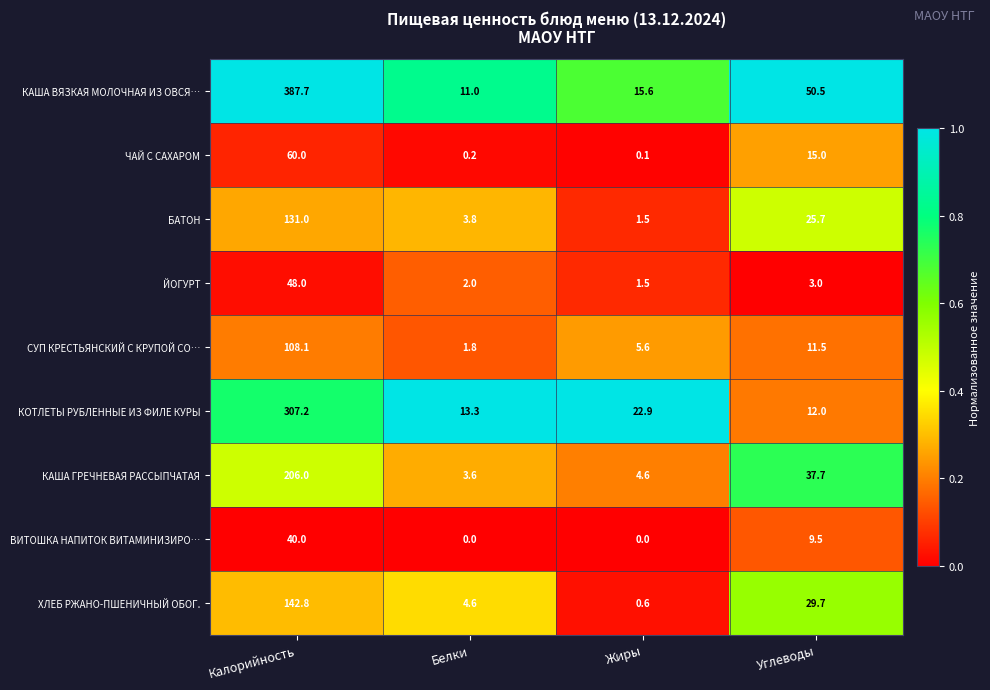

Rank the series at Калорийность from lowest to highest value.

ВИТОШКА НАПИТОК ВИТАМИНИЗИРО…, ЙОГУРТ, ЧАЙ С САХАРОМ, СУП КРЕСТЬЯНСКИЙ С КРУПОЙ СО…, БАТОН, ХЛЕБ РЖАНО-ПШЕНИЧНЫЙ ОБОГ., КАША ГРЕЧНЕВАЯ РАССЫПЧАТАЯ, КОТЛЕТЫ РУБЛЕННЫЕ ИЗ ФИЛЕ КУРЫ, КАША ВЯЗКАЯ МОЛОЧНАЯ ИЗ ОВСЯ…